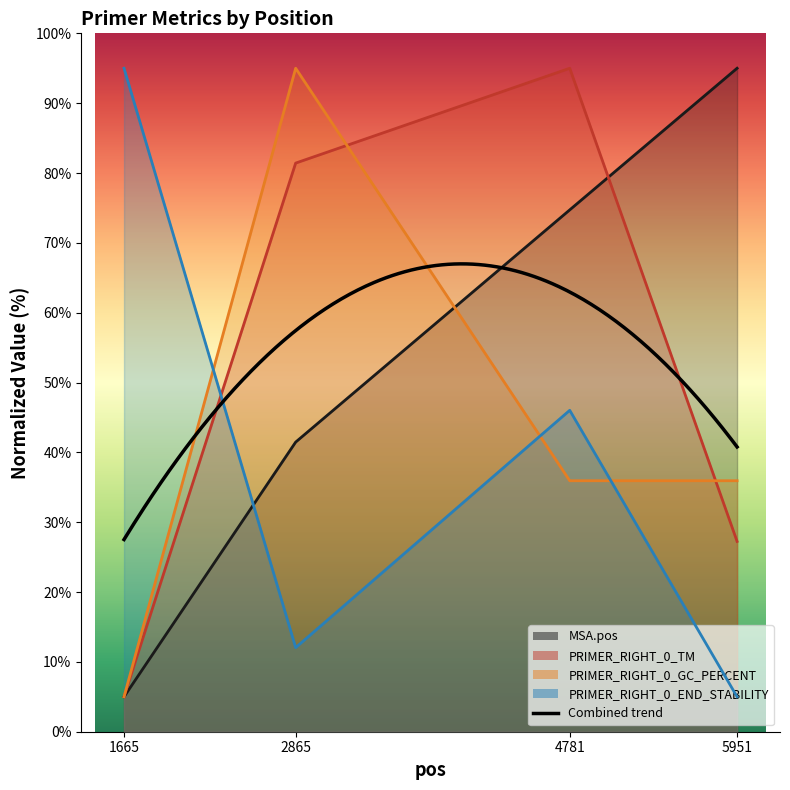

What is the approximate value of PRIMER_RIGHT_0_GC_PERCENT at 2865?

95.0